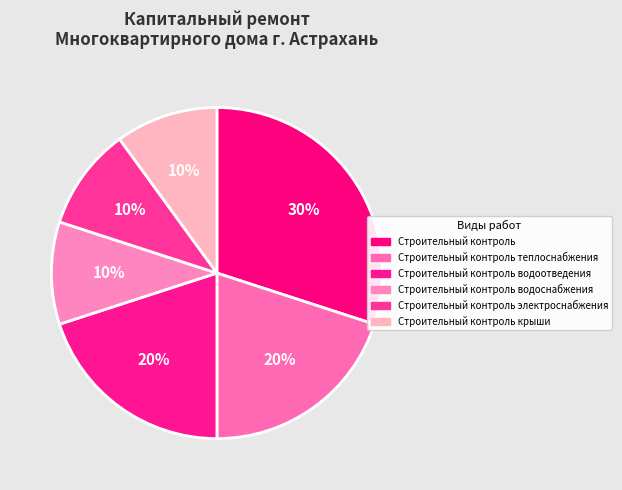

Count the number of slices in the pie.

6